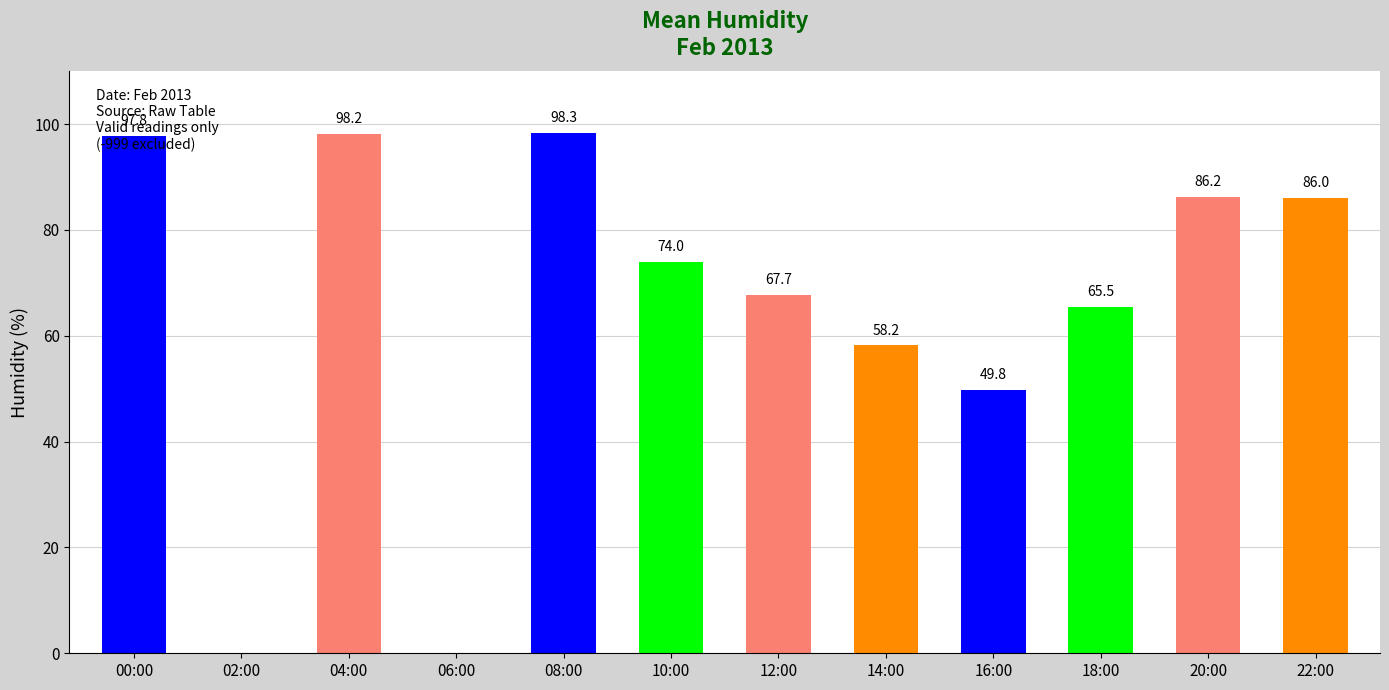

What is the approximate value at 20:00?

86.2